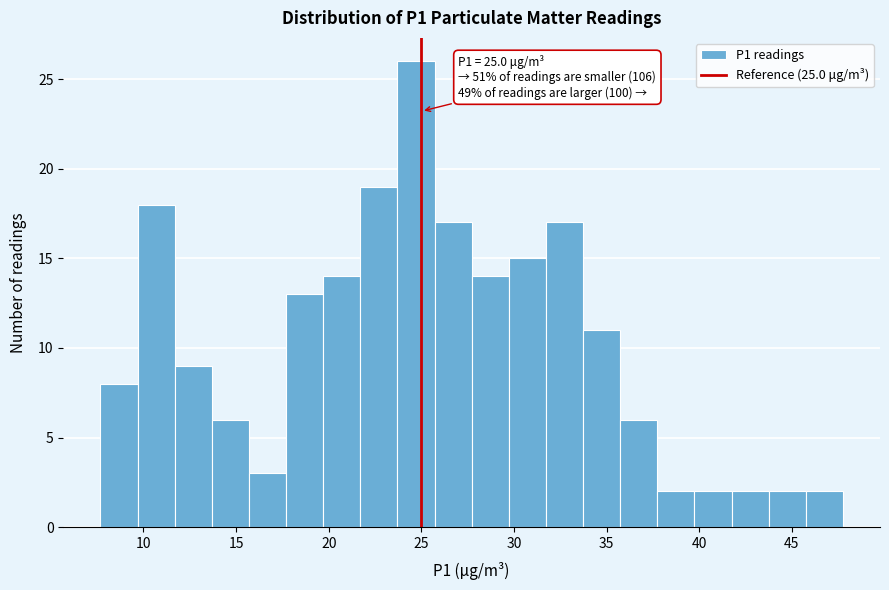

Over which range of the x-axis is the bar tallest?

23.5 to 25.5